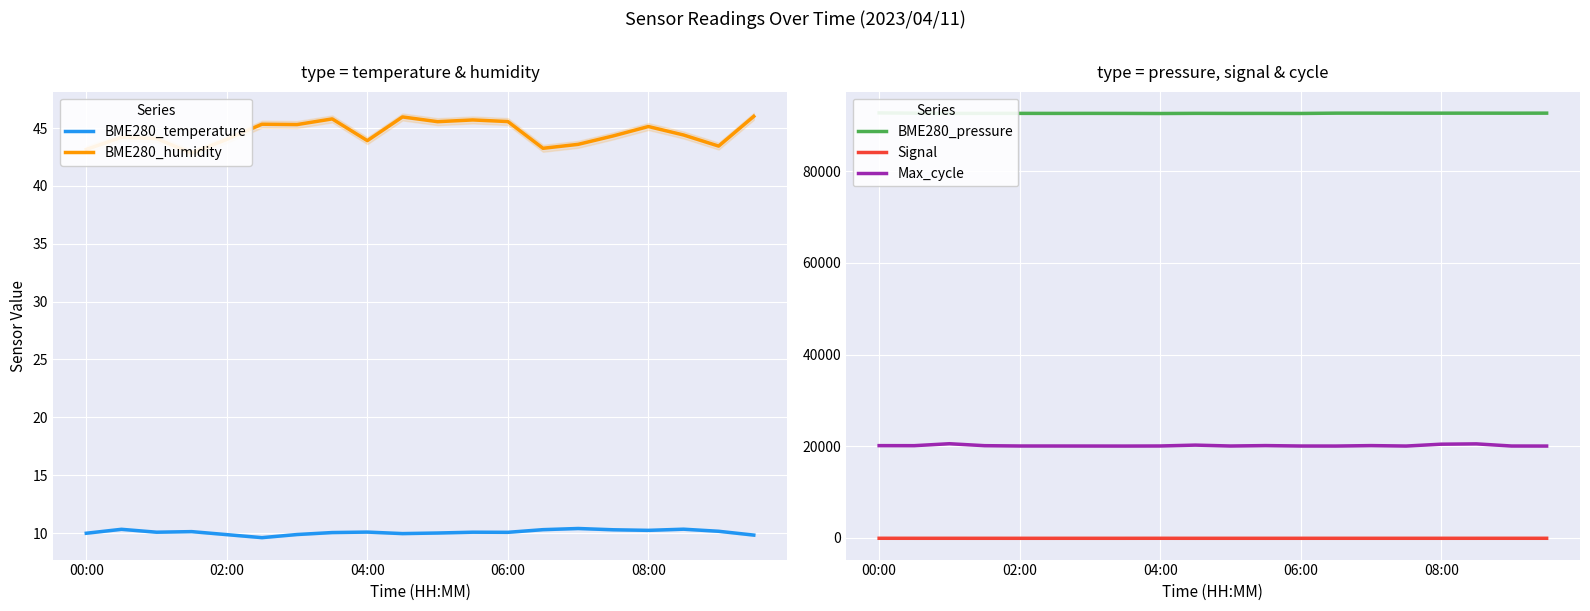

What is the value of the Max_cycle point at the 18th from the left?

20521.0